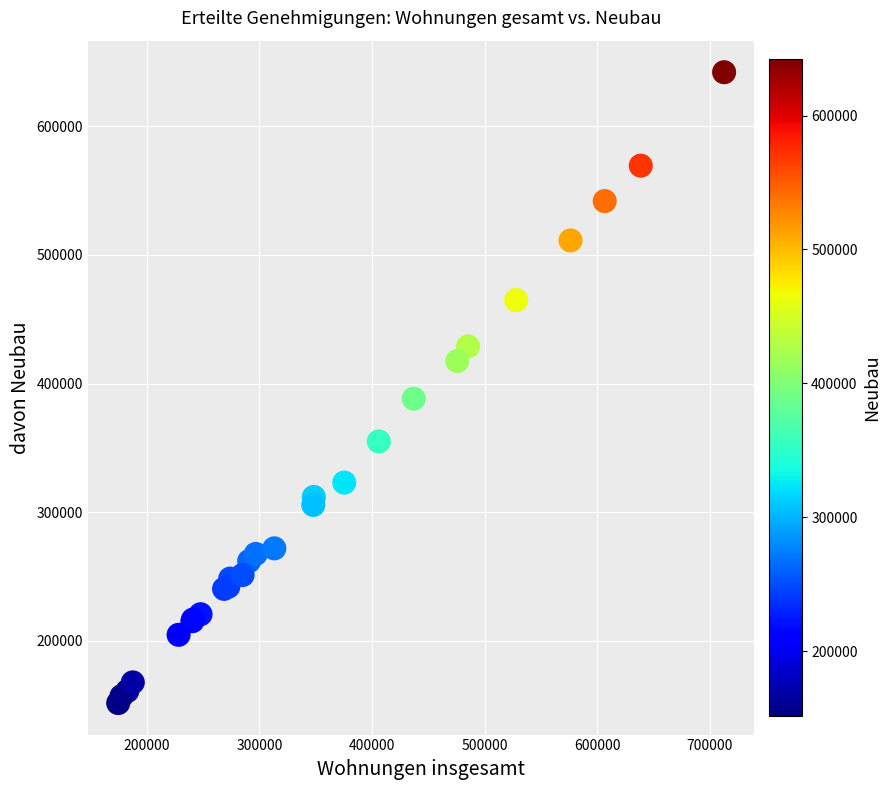

What Y value in the scatter plot is closest to 396829?

388233